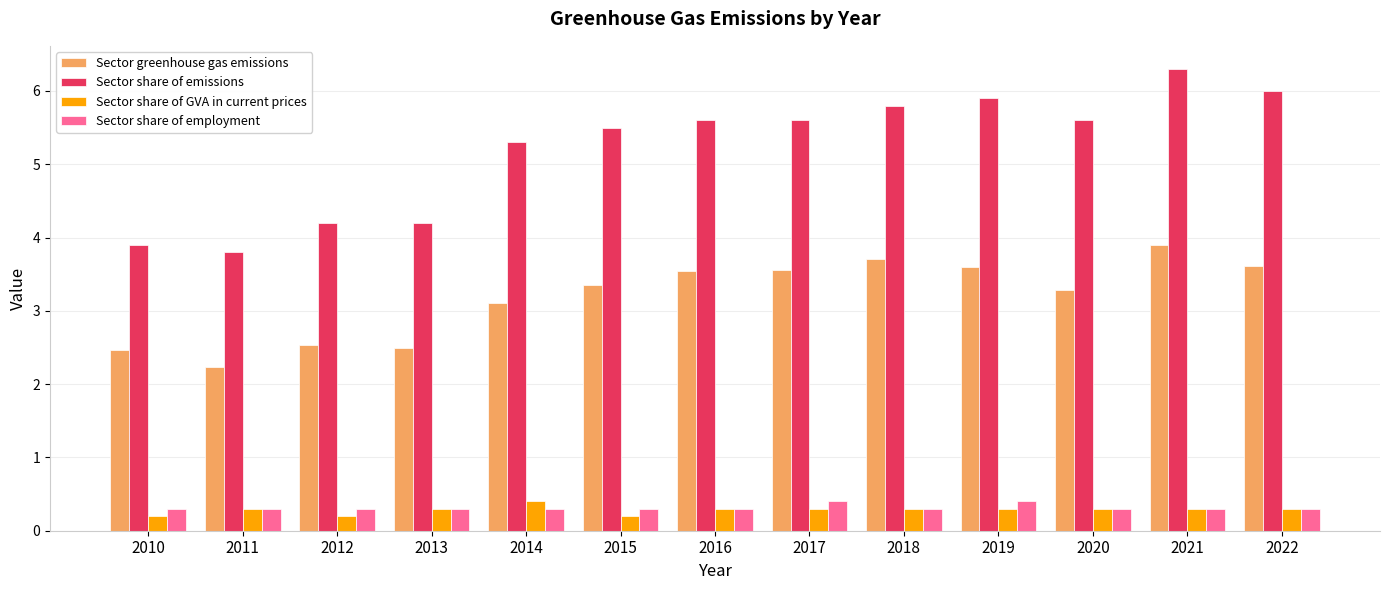

How many distinct data groups are displayed?

4